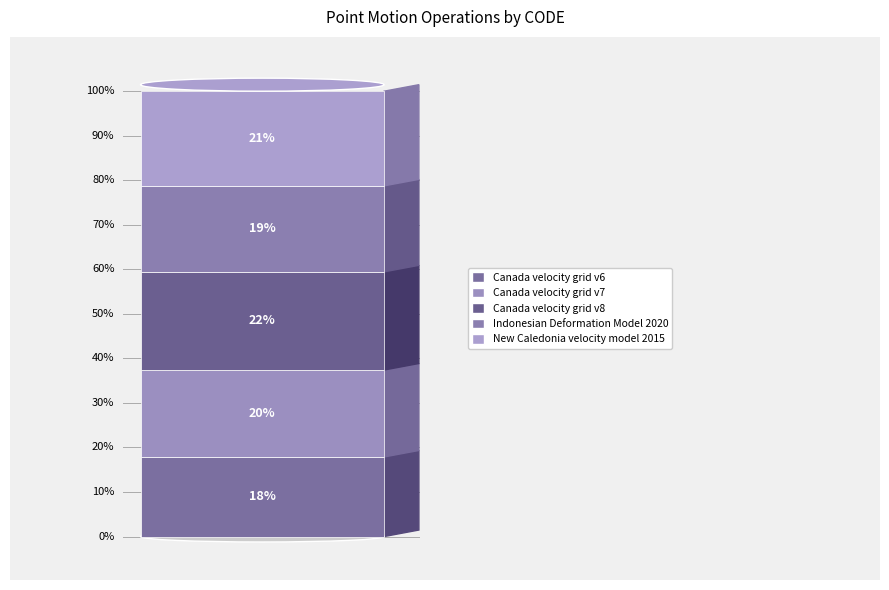

What is the total percentage of Canada velocity grid v8 and Indonesian Deformation Model 2020?

41.4%